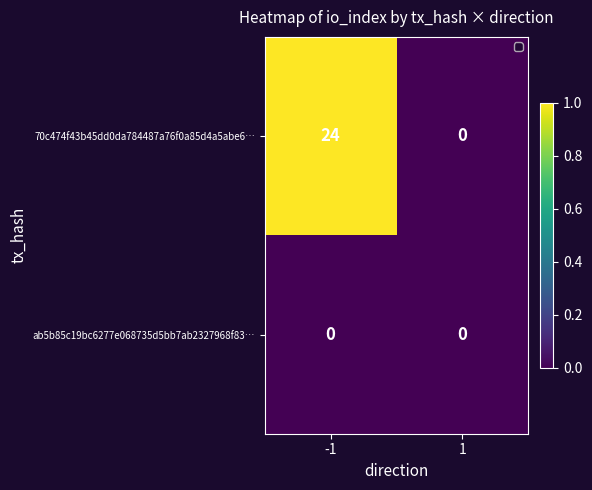

Is it true that 70c474f43b45dd0da784487a76f0a85d4a5abe6… equals 24 at -1?

True